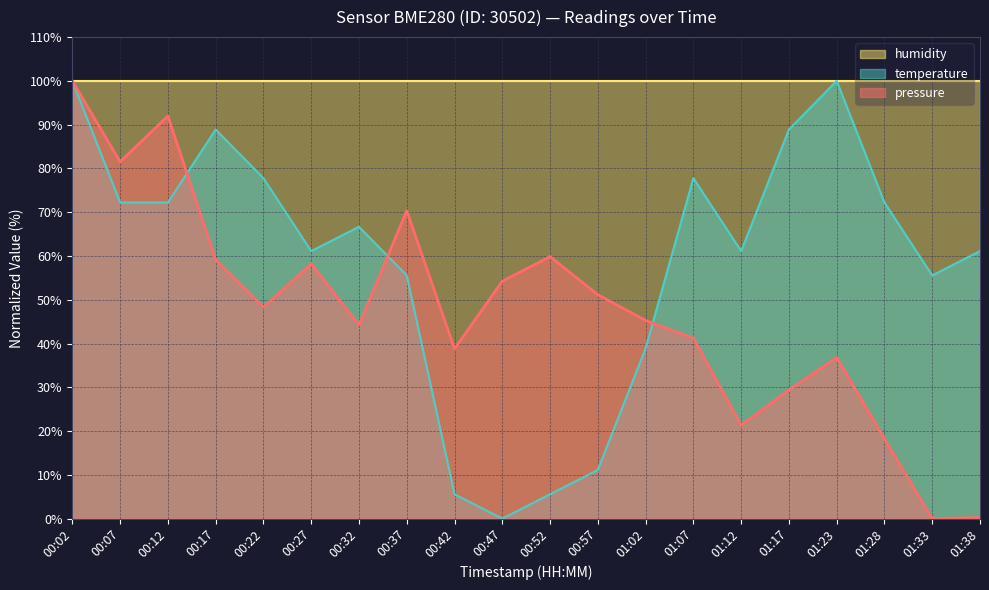

Rank the series at 00:57 from lowest to highest value.

temperature, pressure, humidity